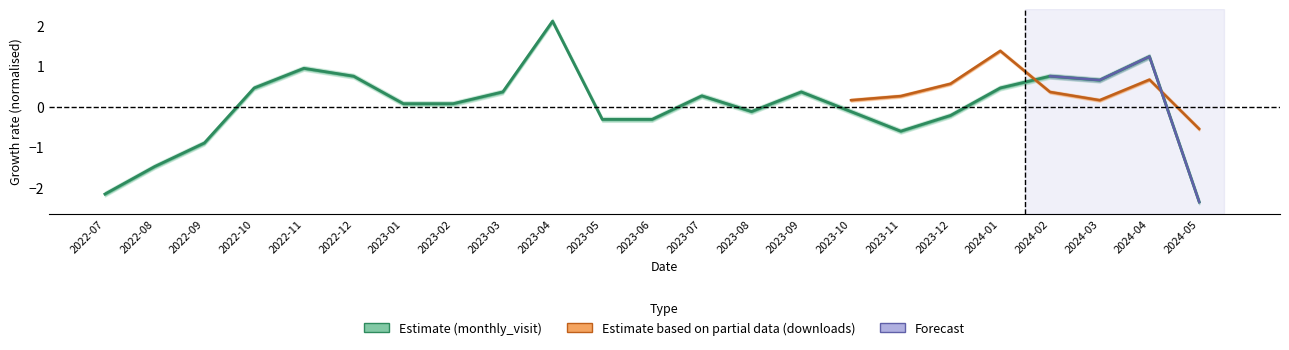

How many points are lower than both their immediate neighbors (excluding endpoints)?

3